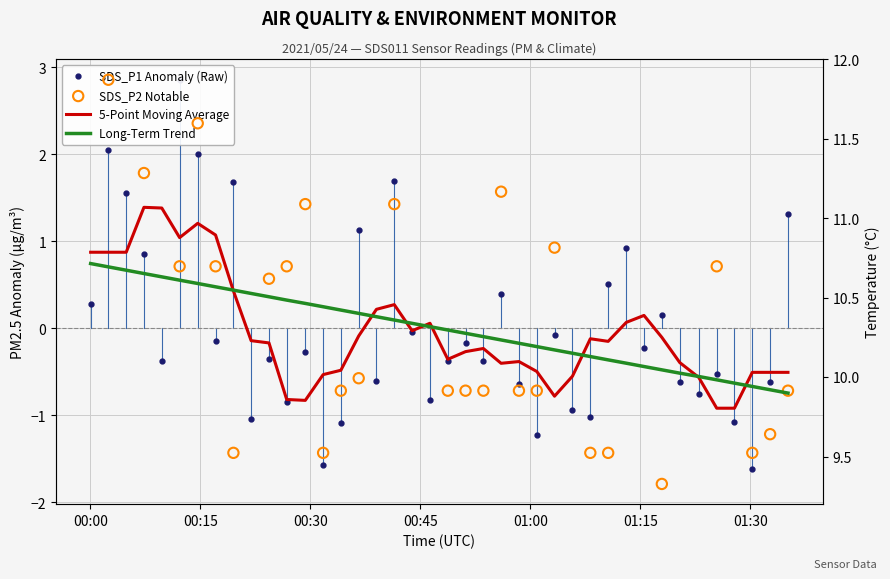

Which series has the largest Y range (max minus min)?

SDS_P1